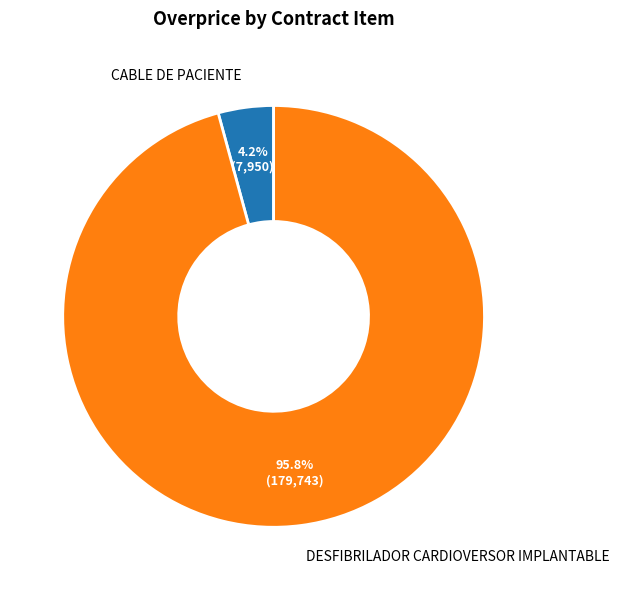

What percentage is NOT represented by CABLE DE PACIENTE?

95.8%